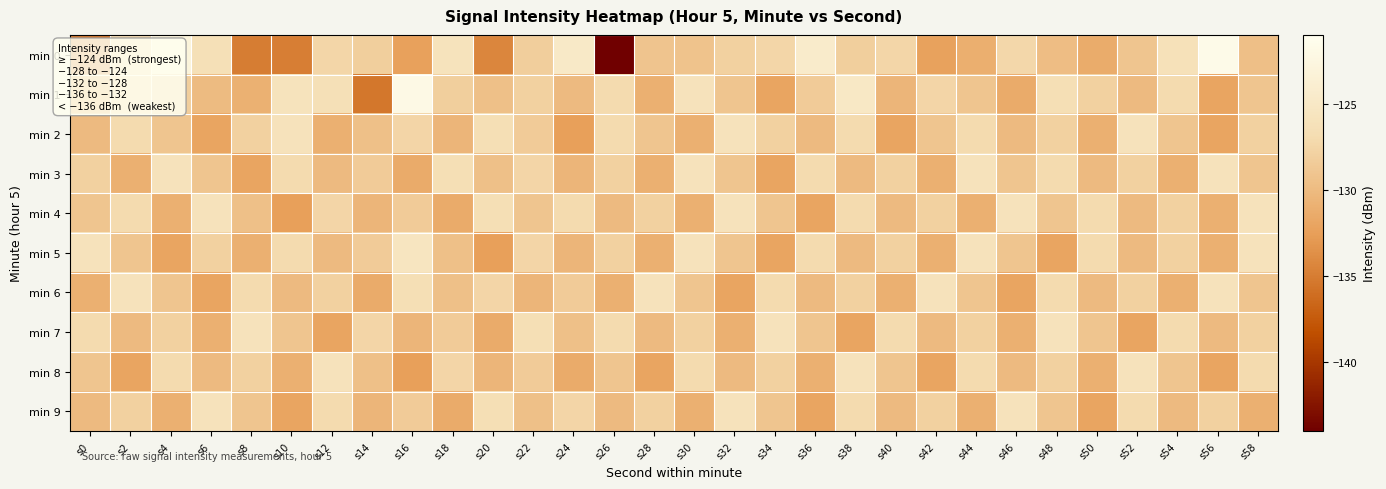

What is the maximum value shown in the chart?

-121.8